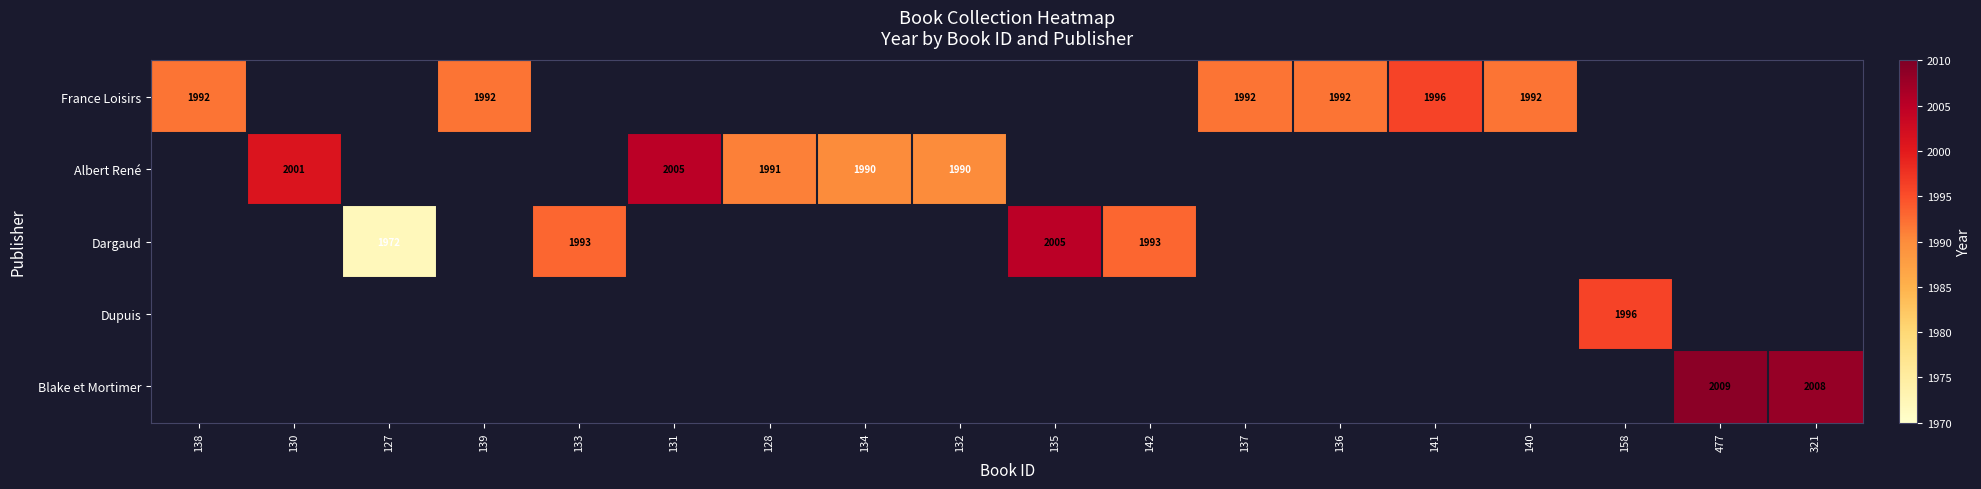

True or false: Blake et Mortimer has a value of 3086 at 321.

False